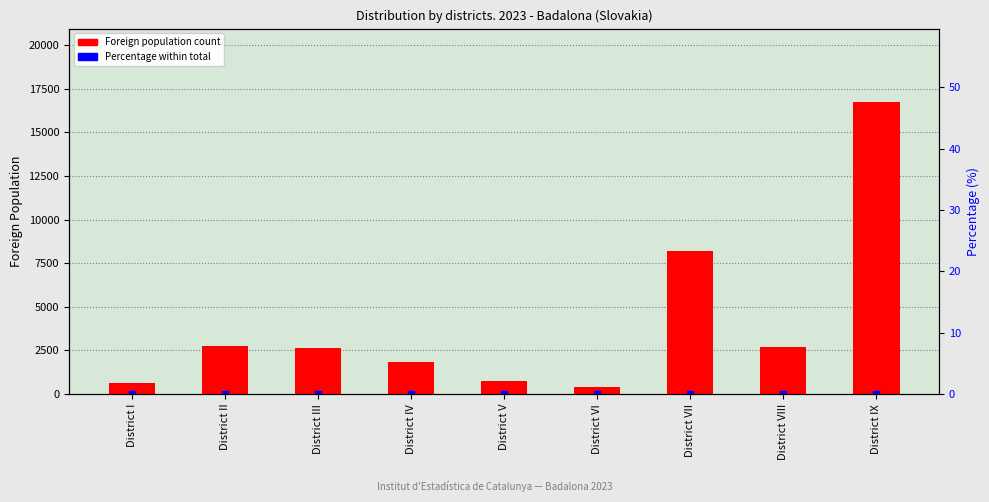

Reading right to left, what are all the values shown in this chart?

16756	2667	8172	413	724	1846	2625	2735	622